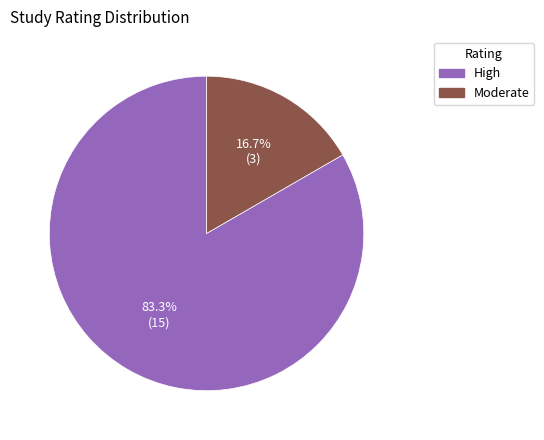

How many slices are in this pie chart?

2